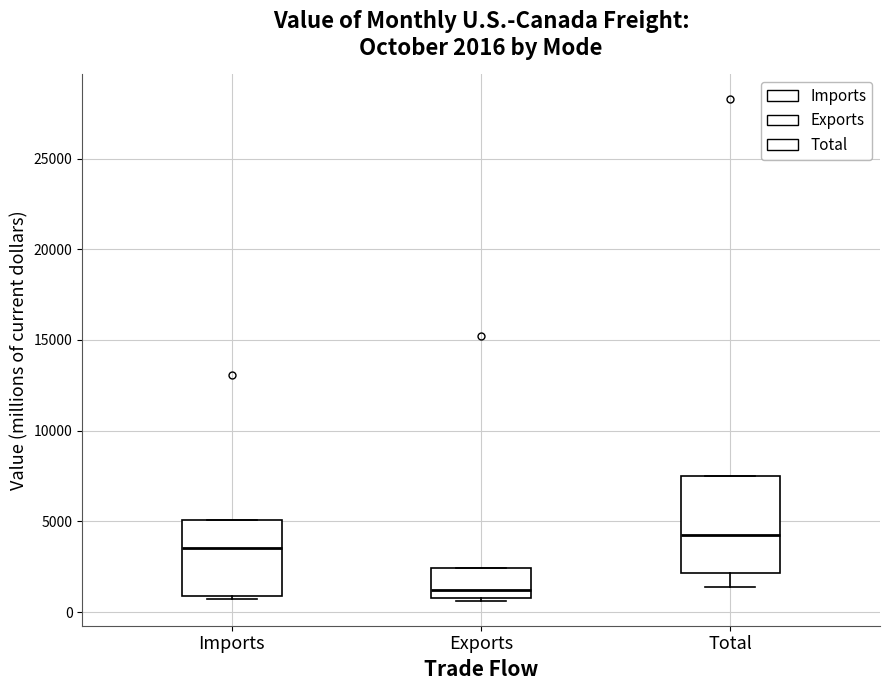

Which box has the highest median line?

Total